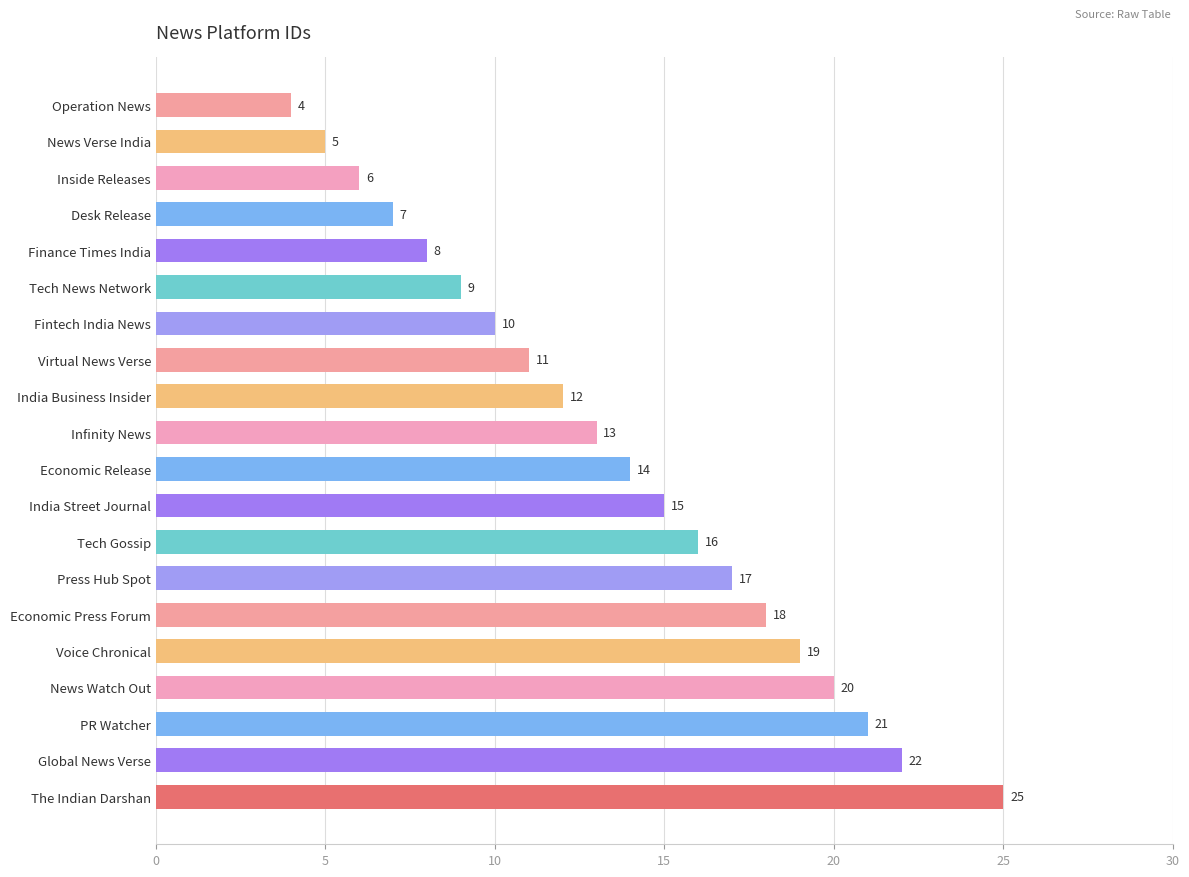

Rank the categories by value from highest to lowest.

The Indian Darshan, Global News Verse, PR Watcher, News Watch Out, Voice Chronical, Economic Press Forum, Press Hub Spot, Tech Gossip, India Street Journal, Economic Release, Infinity News, India Business Insider, Virtual News Verse, Fintech India News, Tech News Network, Finance Times India, Desk Release, Inside Releases, News Verse India, Operation News